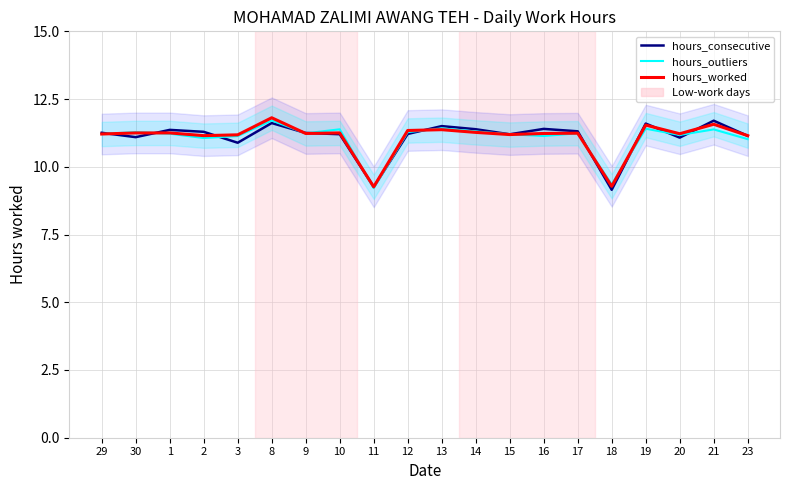

What is the difference between the second highest and second lowest values in the hours_worked series?

2.3